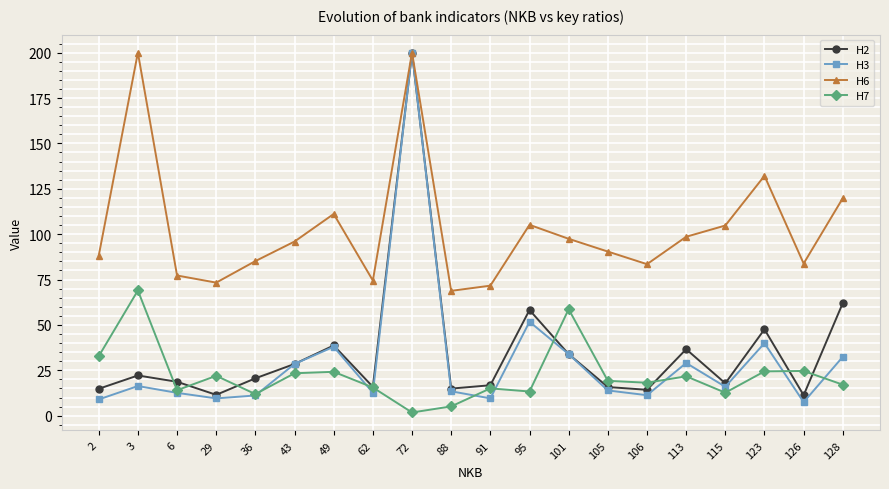

What is the value of the Н6 point at the 16th from the left?

98.6